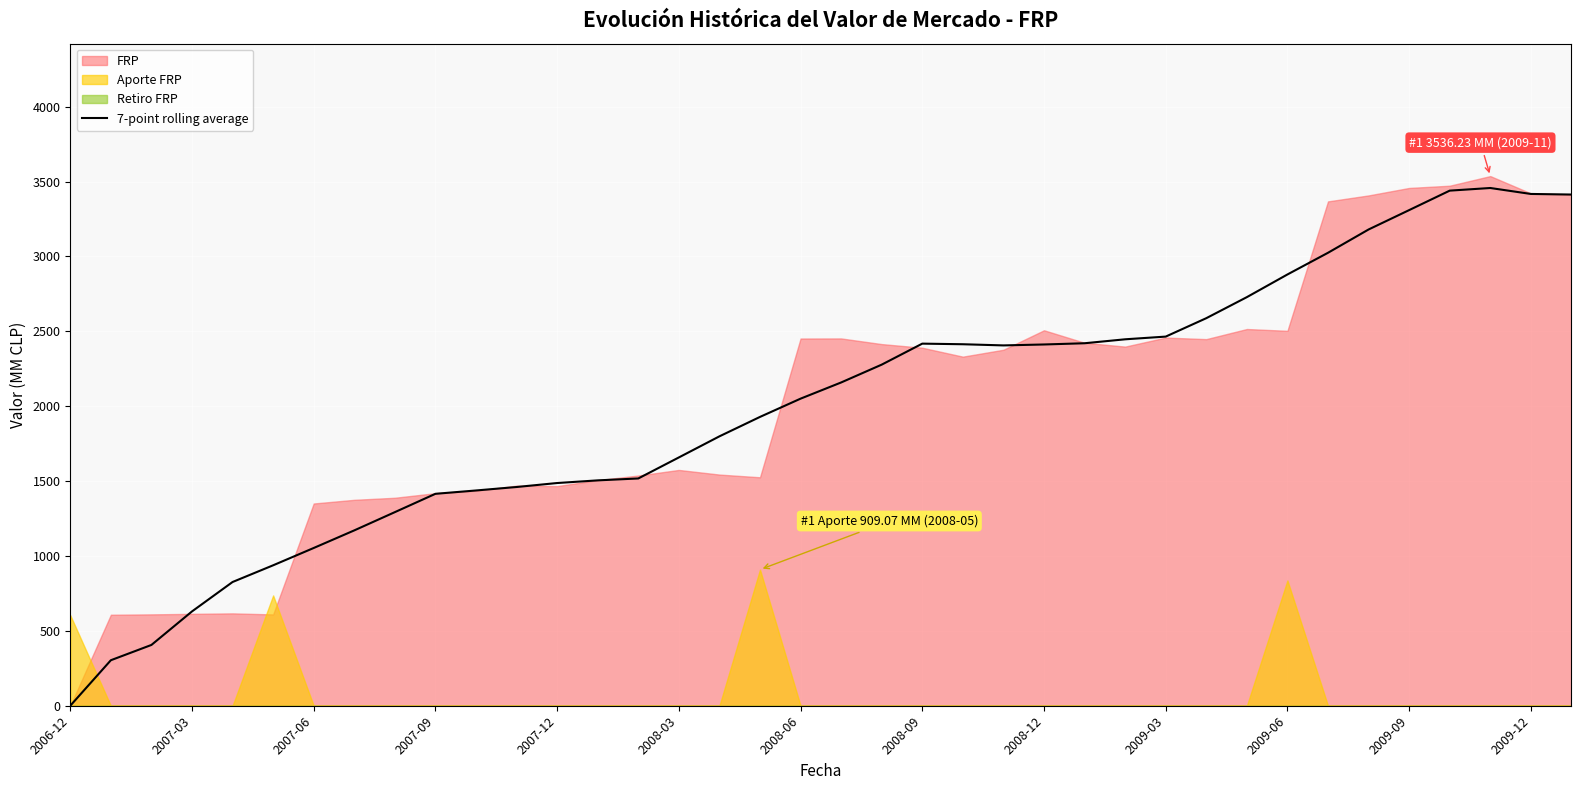

Which category has the lowest value in the 7-point rolling average series?

2006-12